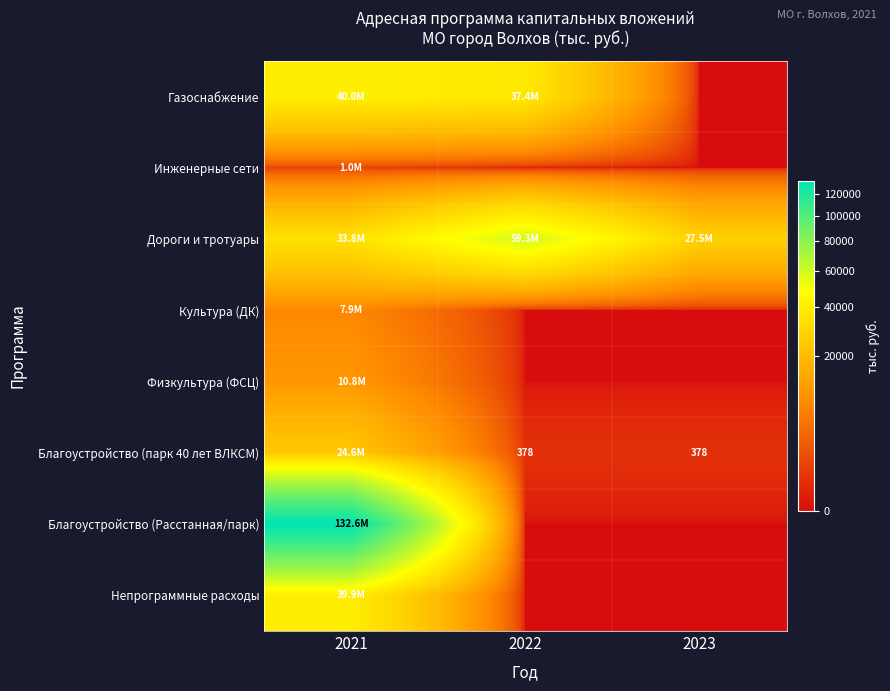

What is the sum of all Инженерные сети values?

1000.0